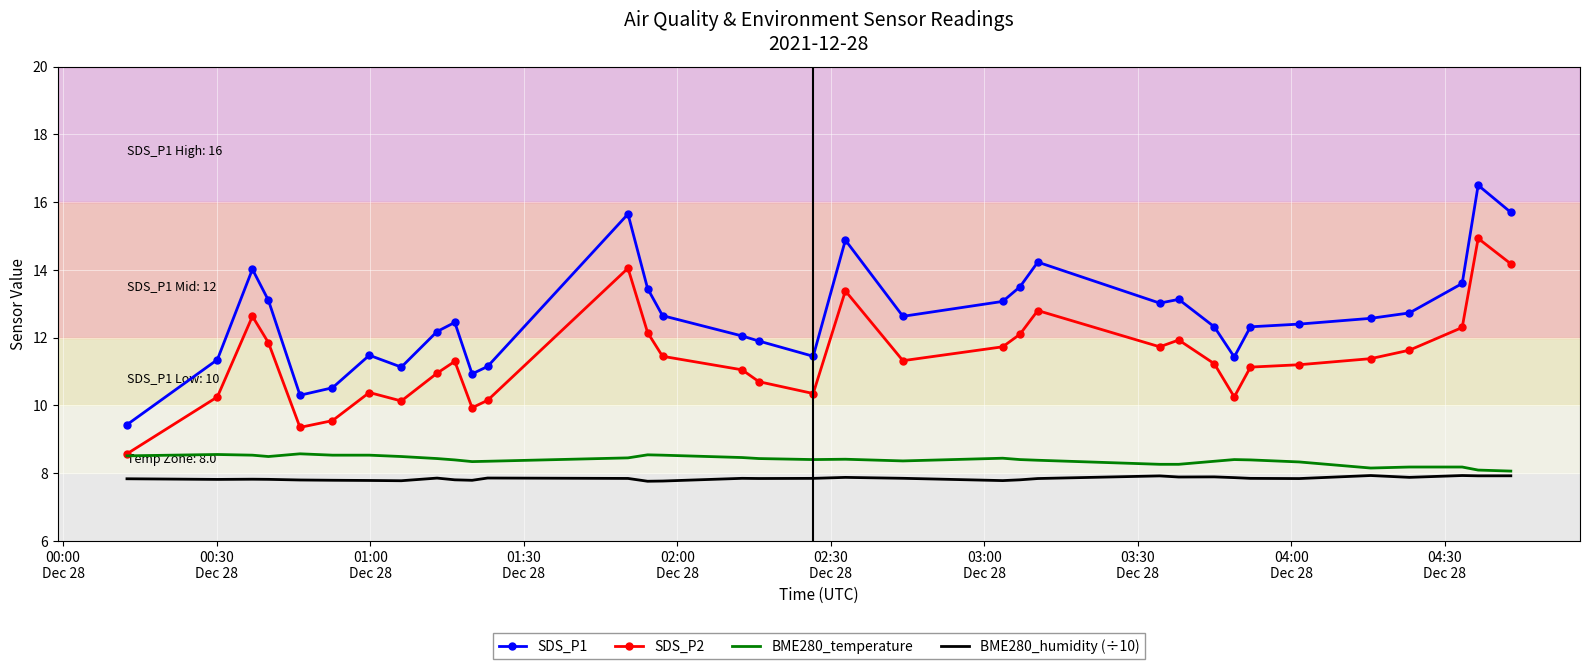

True or false: SDS_P1 and BME280_humidity (÷10) intersect in this chart.

False